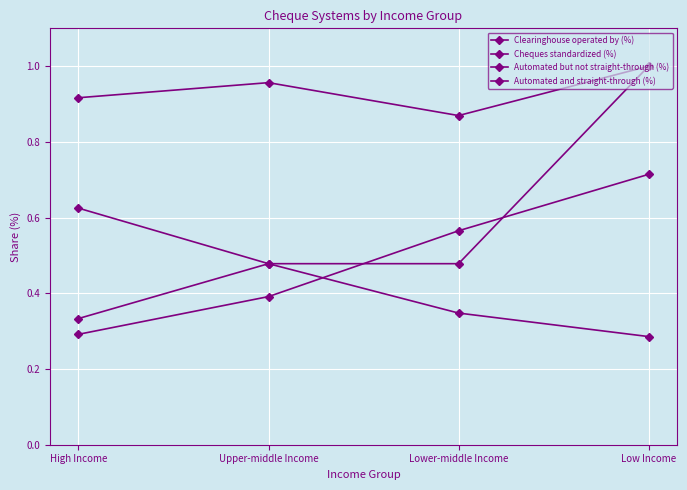

How many times do Automated and straight-through (%) and Automated but not straight-through (%) cross each other?

1